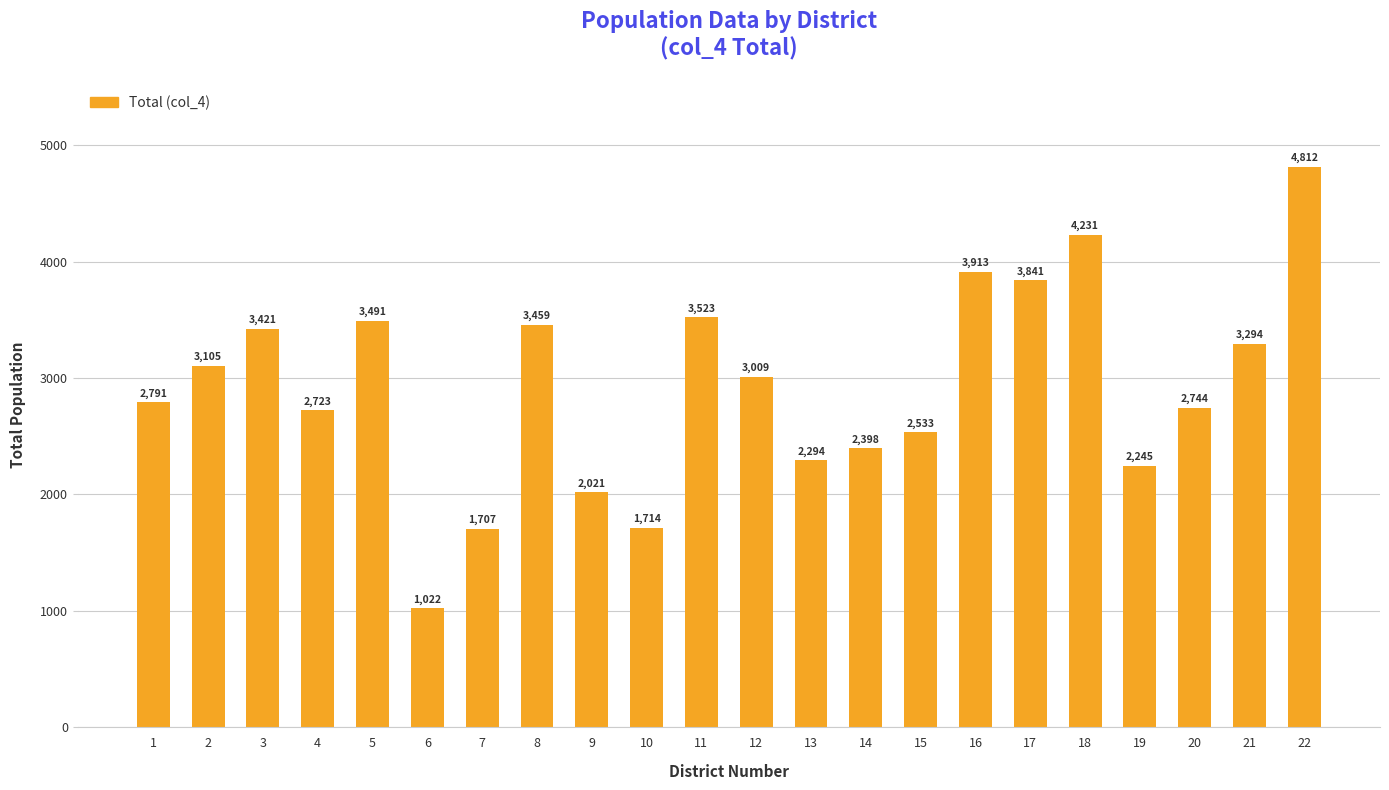

What is the change in value from 18 to 21?

-937